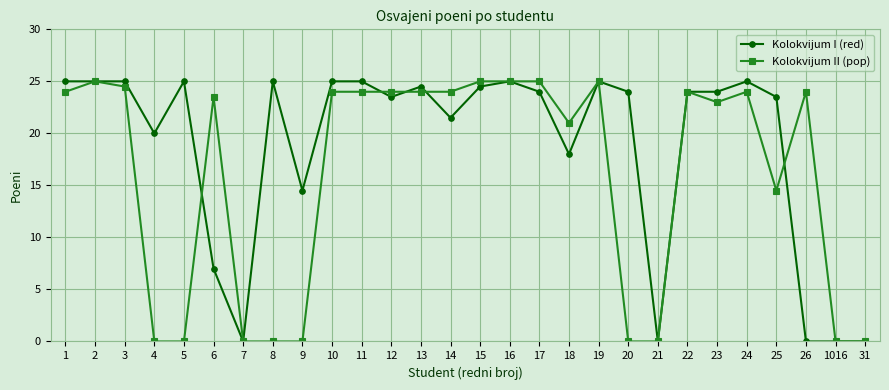

What is the value of the Kolokvijum II (pop) point at the 15th from the left?

25.0